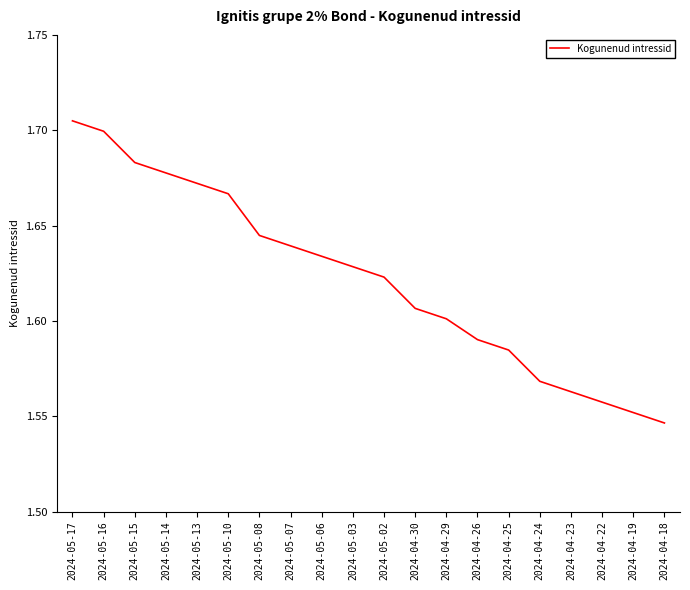

Which category has the highest value across all series?

2024-05-17